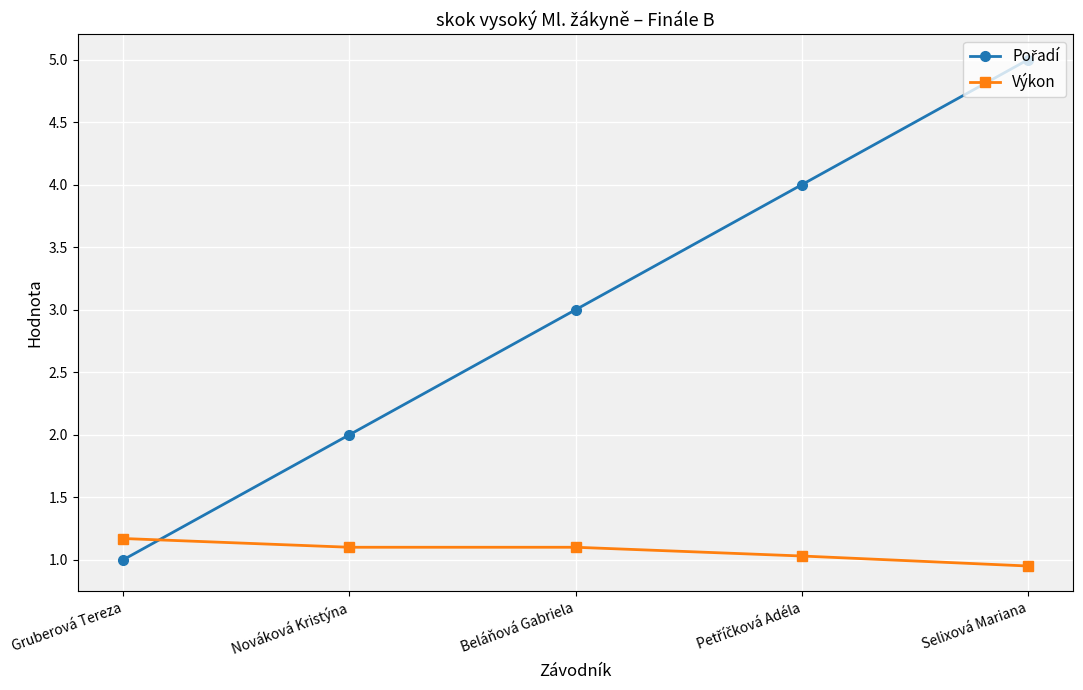

How many Výkon values are between 1 and 2?

4